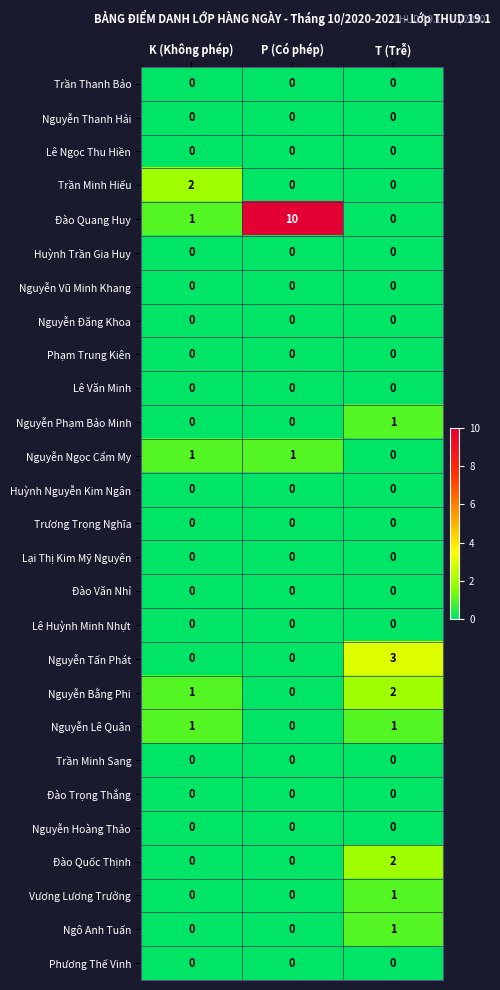

The Nguyễn Đăng Khoa series shows 0 at K (Không phép). True or false?

True